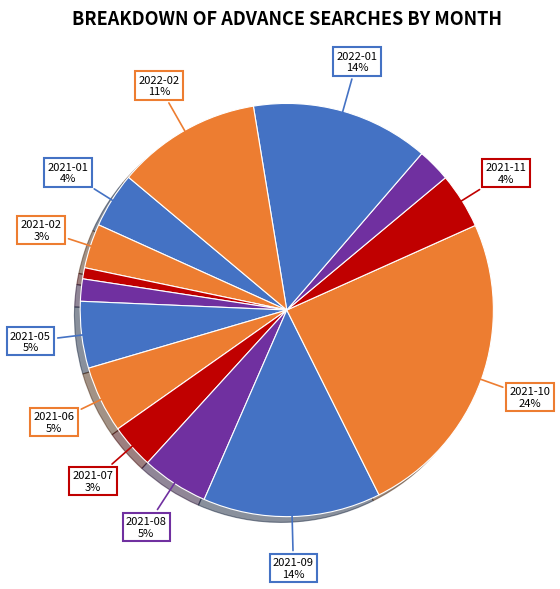

How many slices are in this pie chart?

14